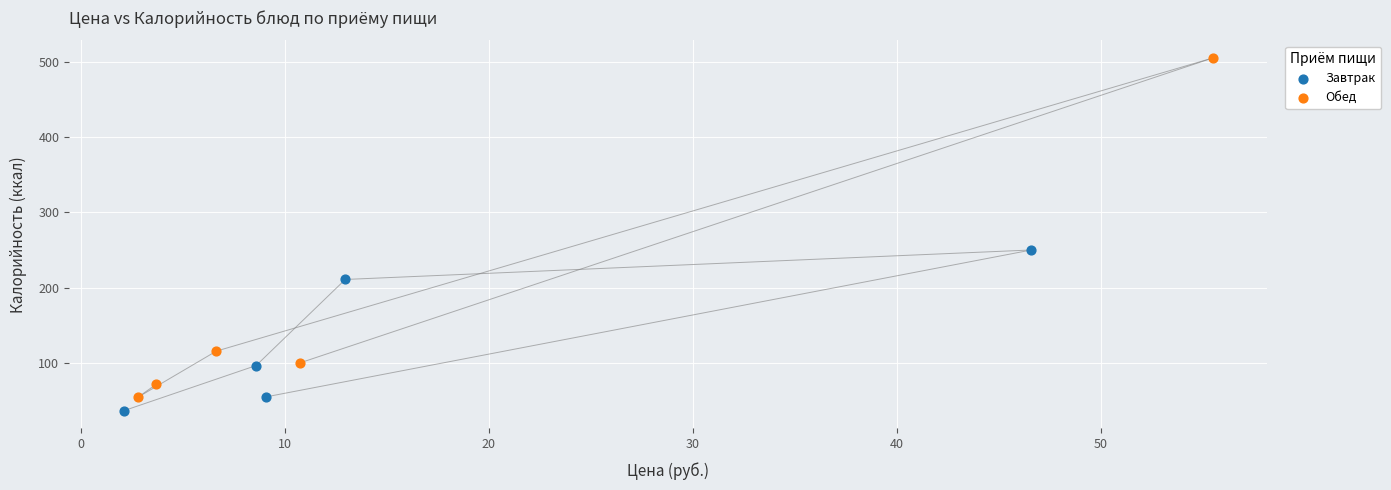

Which series reaches the maximum Y coordinate?

Обед